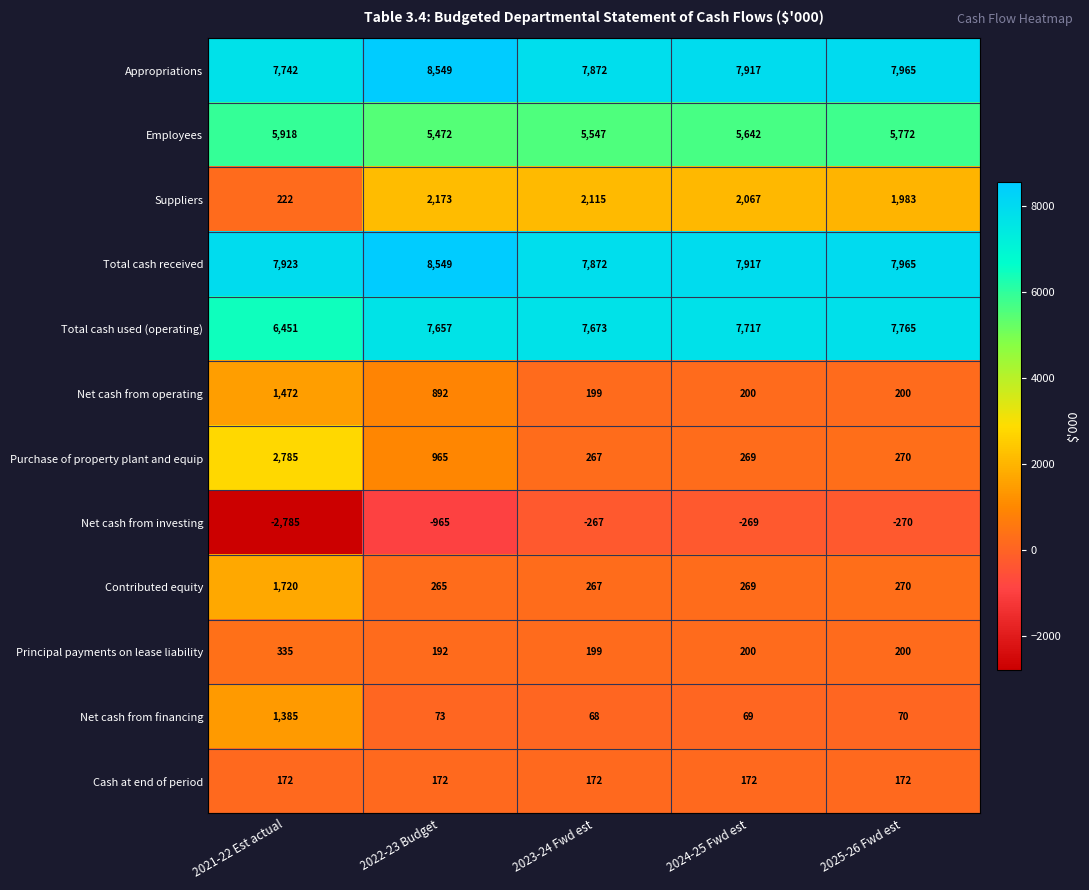

At which category is the sum across all series the highest?

2022-23 Budget